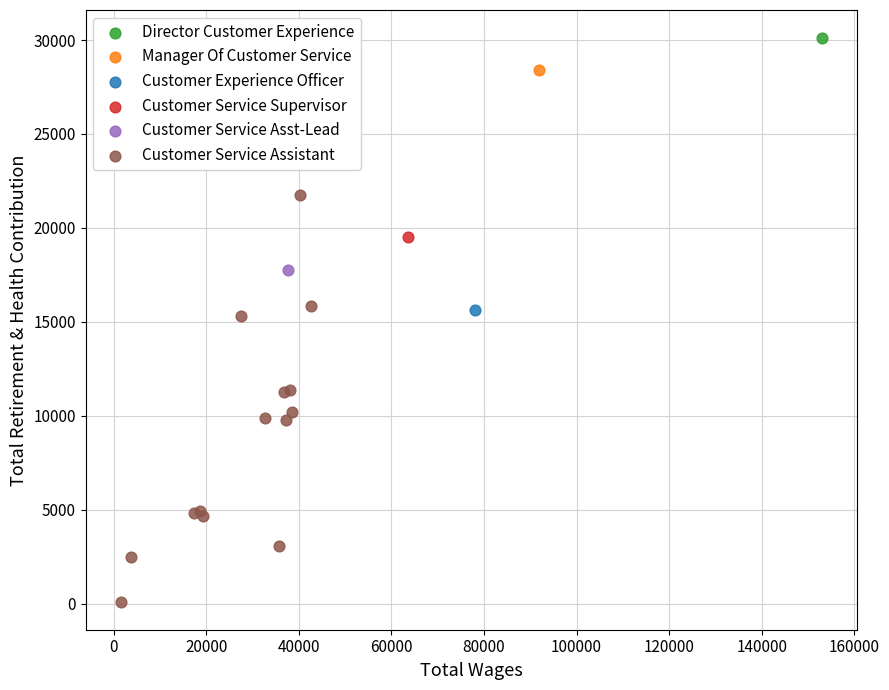

What are all the series names shown in the legend?

Director Customer Experience, Manager Of Customer Service, Customer Experience Officer, Customer Service Supervisor, Customer Service Asst-Lead, Customer Service Assistant